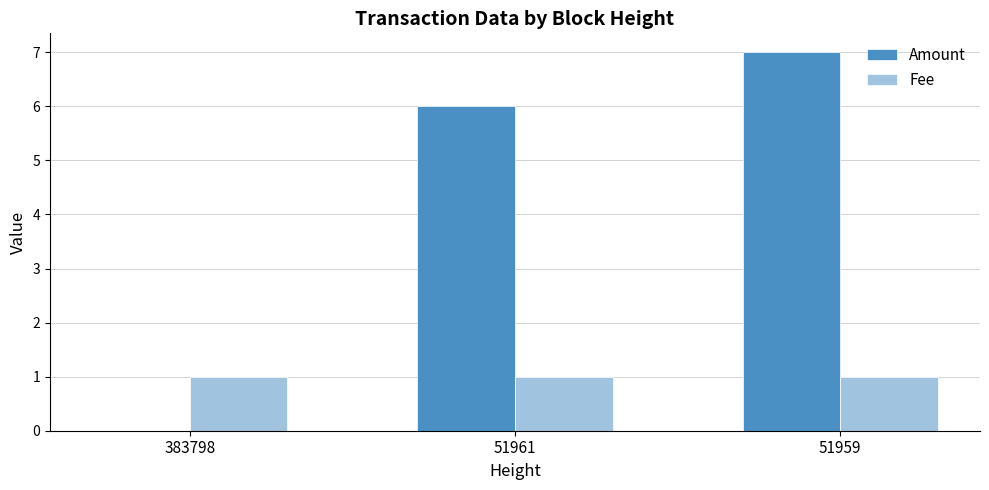

What is the sum of all Amount values?

13